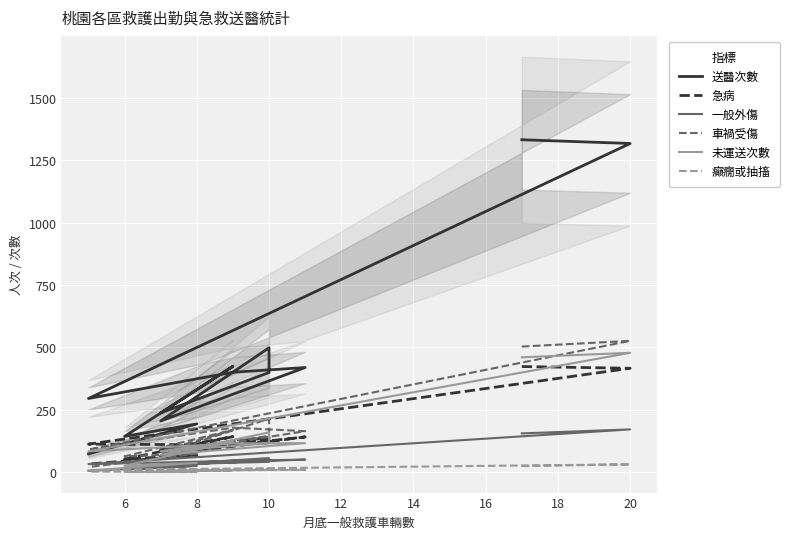

Rank the categories by 急病 value from highest to lowest.

4, 6, 22, 12, 18, 16, 8, 10, 20, 11, 14, 10, 12